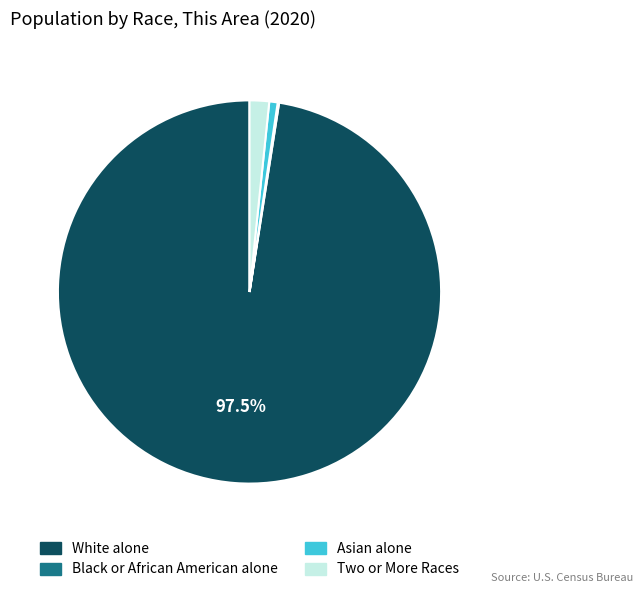

Does any single category account for the majority?

Yes